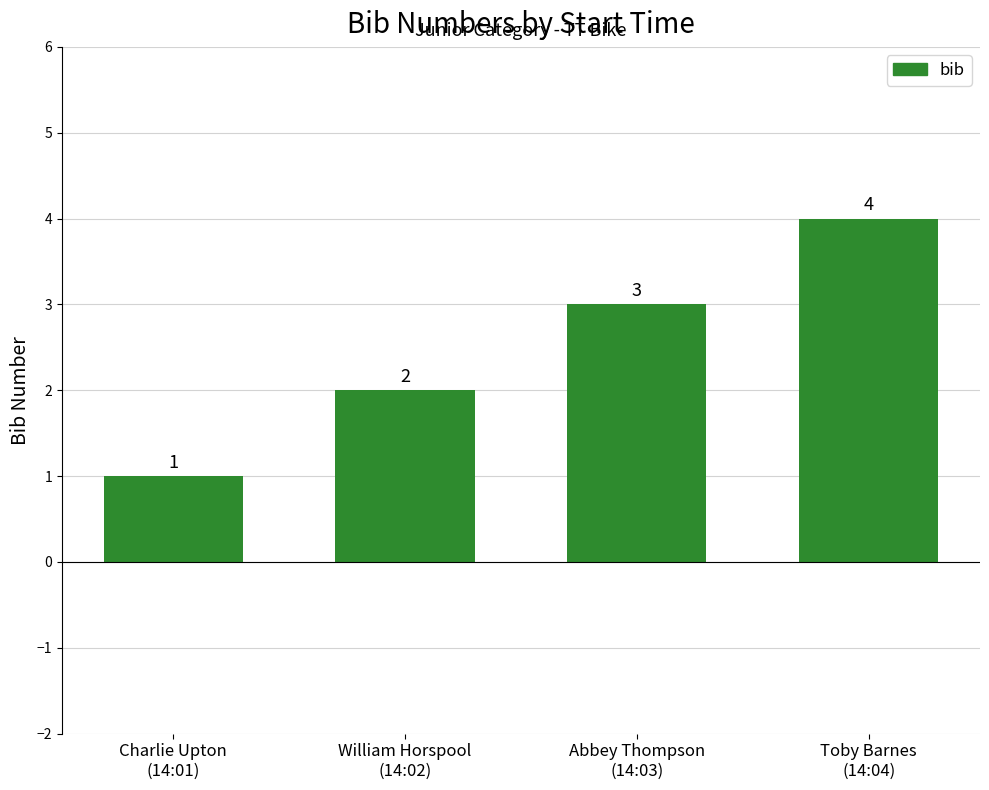

What value does the data have at William Horspool
(14:02)?

2